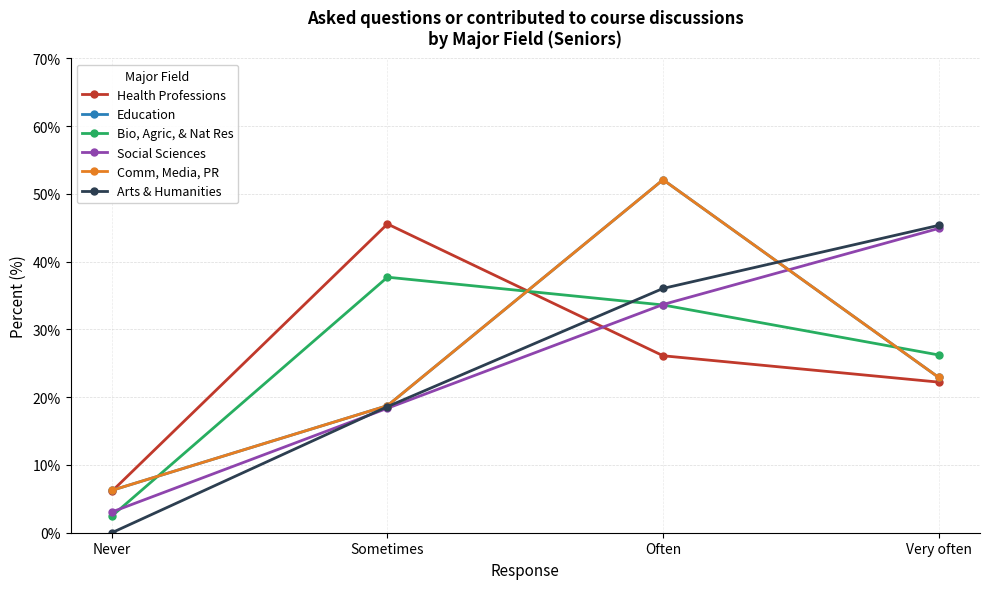

Does the chart have visible grid lines?

Yes